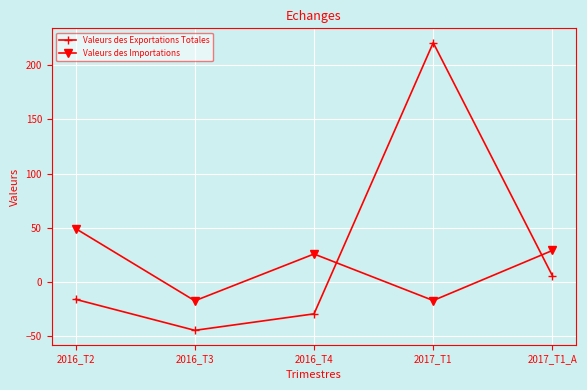

What are all the series names shown in the legend?

Valeurs des Exportations Totales, Valeurs des Importations